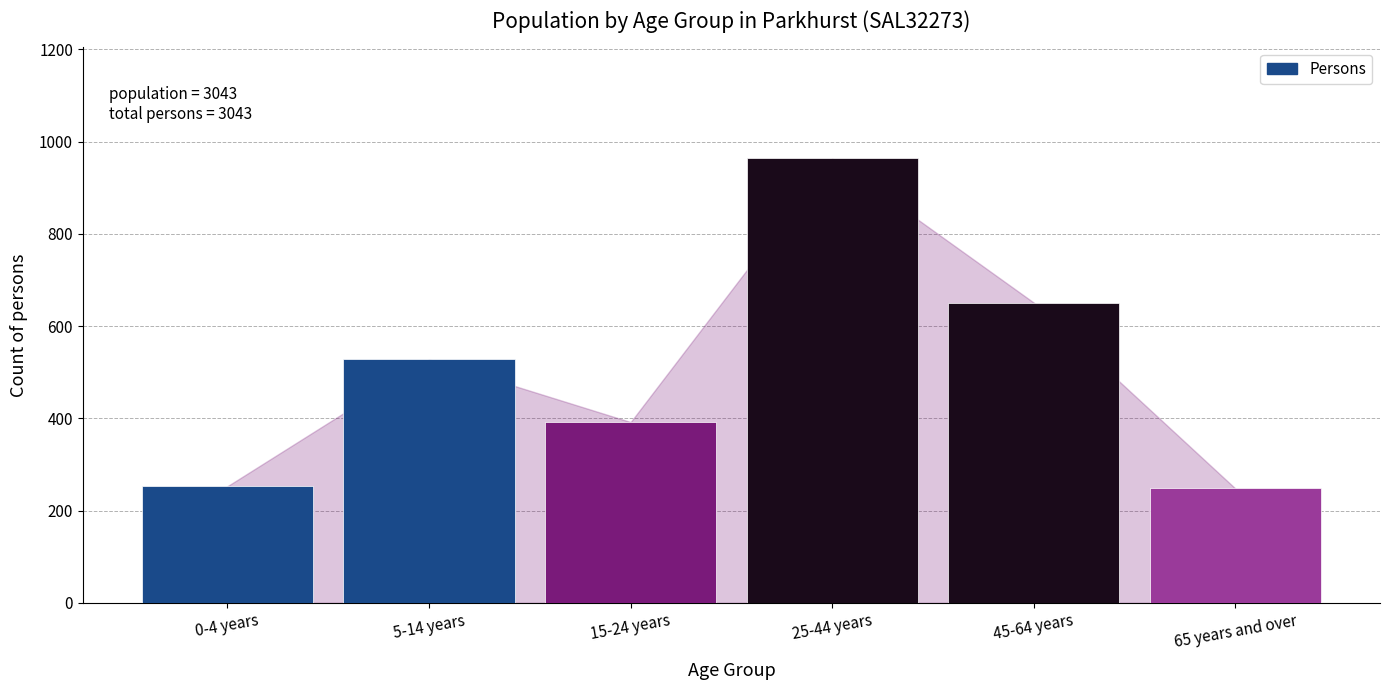

Reading left to right, transcribe all the data shown in this chart.

0-4 years=253	5-14 years=528	15-24 years=392	25-44 years=964	45-64 years=651	65 years and over=248